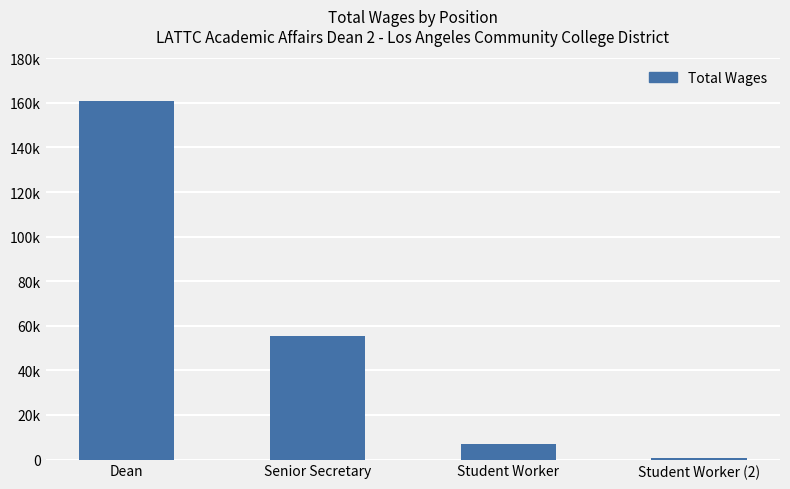

What is the sum of the values at Student Worker (2) and Dean?

161718